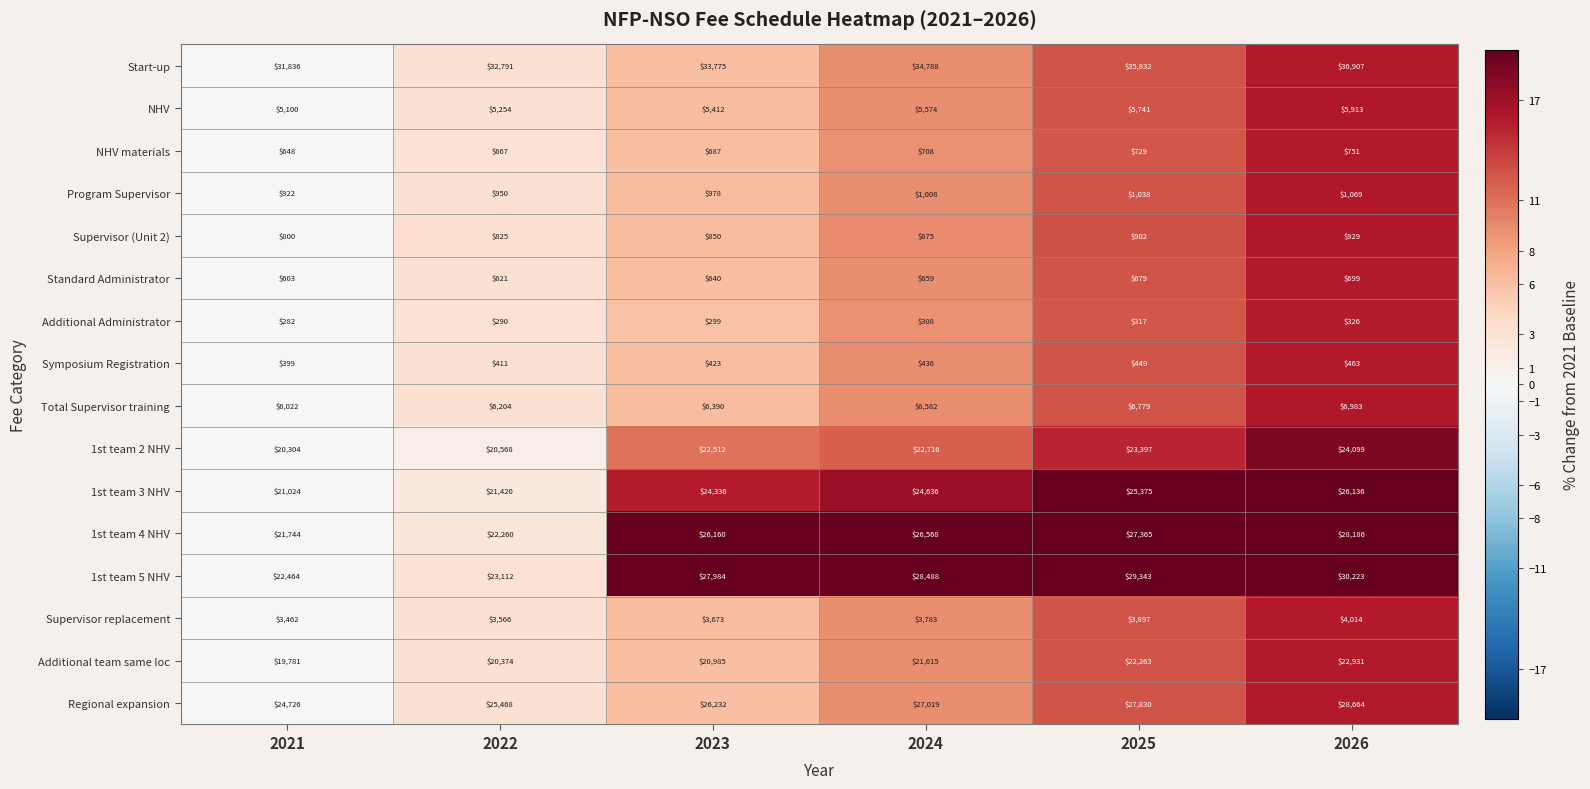

Which series has the largest total across all categories?

Start-up